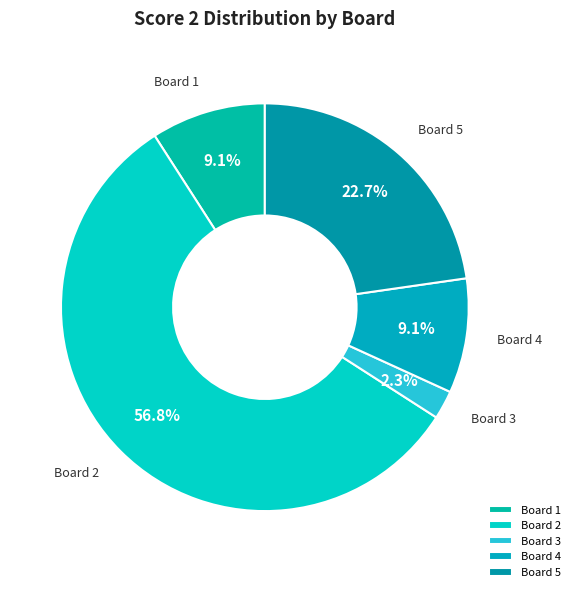

Which category has the smallest portion of the pie?

Board 3